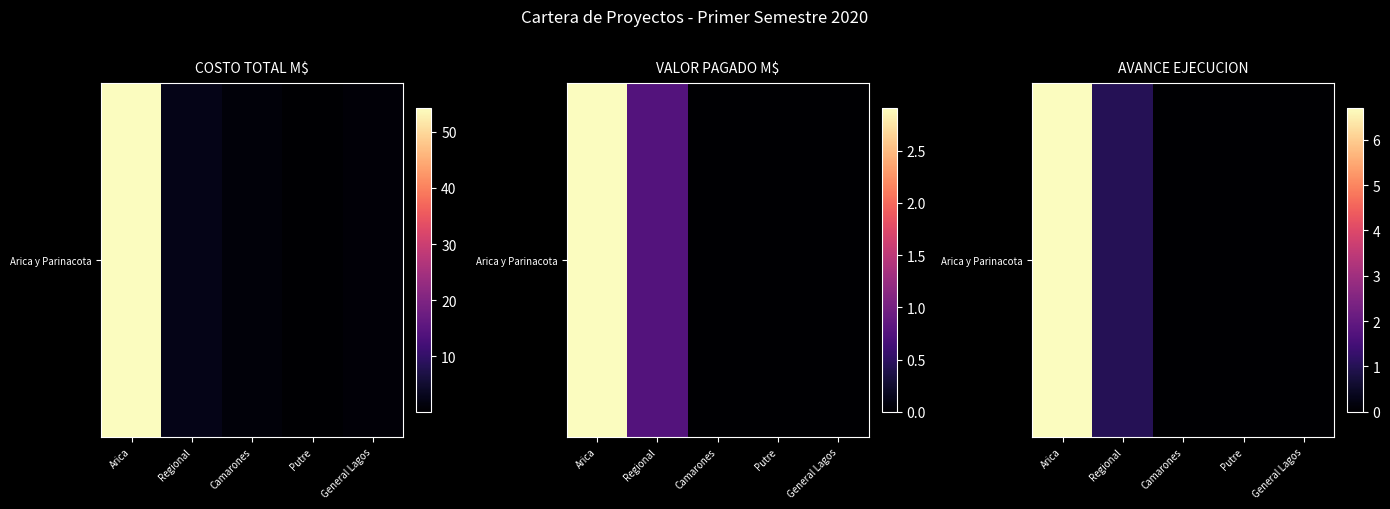

How many data points are above 0?

2